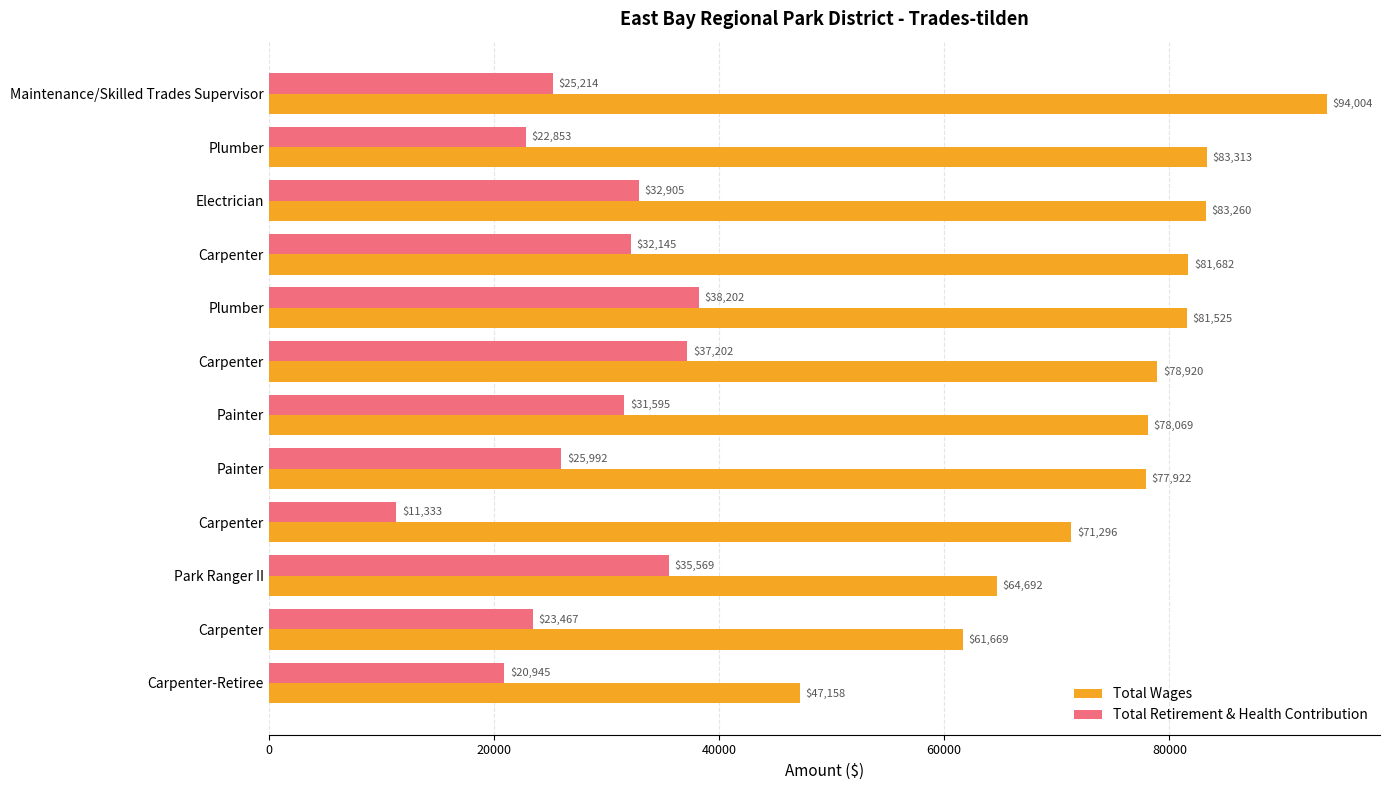

What are all the series names shown in the legend?

Total Wages, Total Retirement & Health Contribution